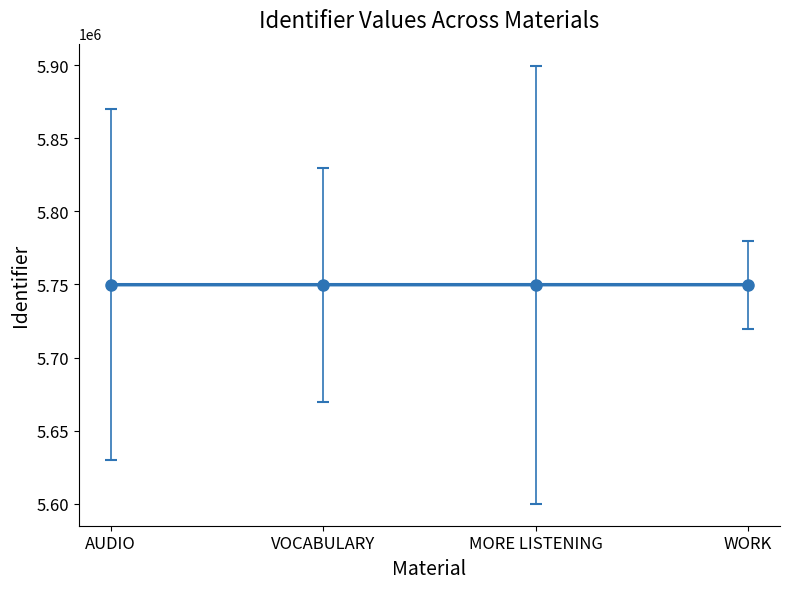

What is the ratio of the value at WORK to the value at MORE LISTENING?

1.0